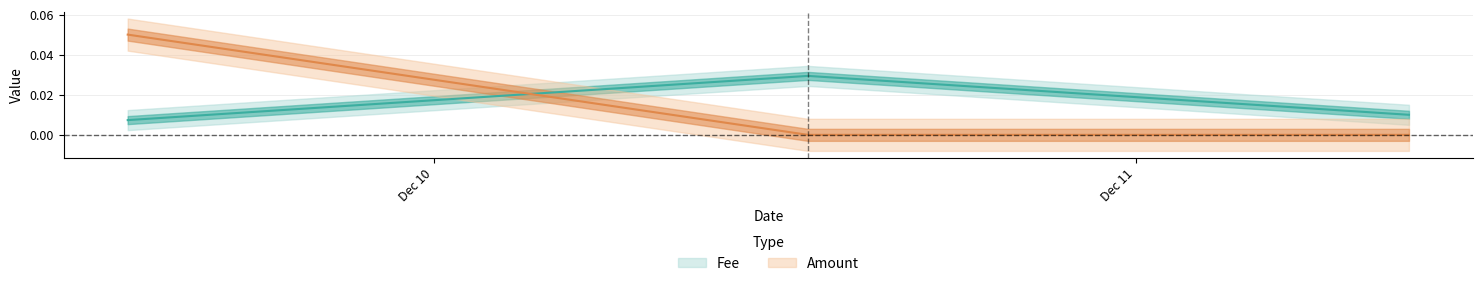

The Fee series shows 0.0 at 2019-12-10 12:47:43. True or false?

False